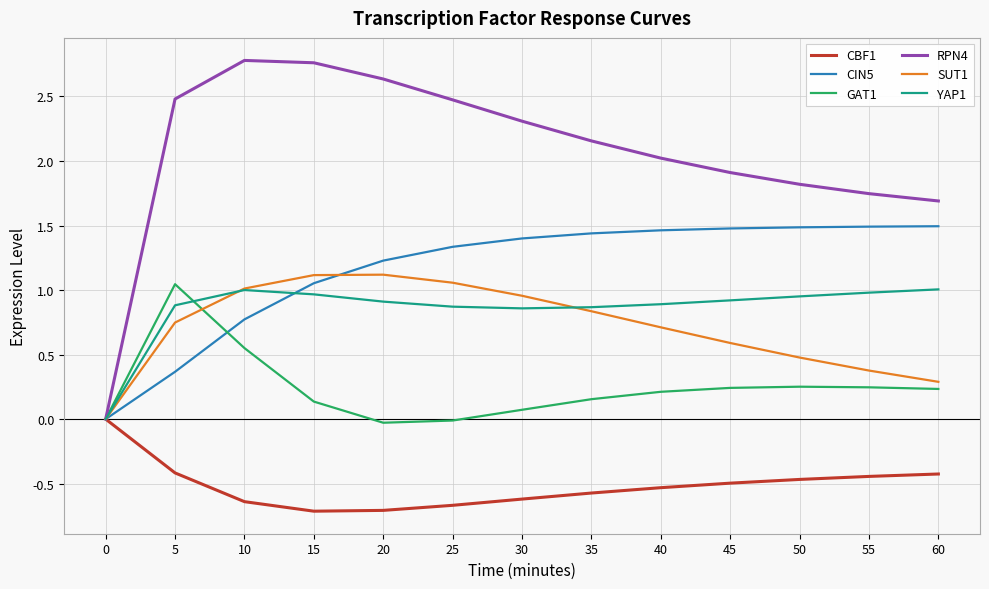

Rank the series by their maximum value, from lowest to highest.

CBF1, YAP1, GAT1, SUT1, CIN5, RPN4